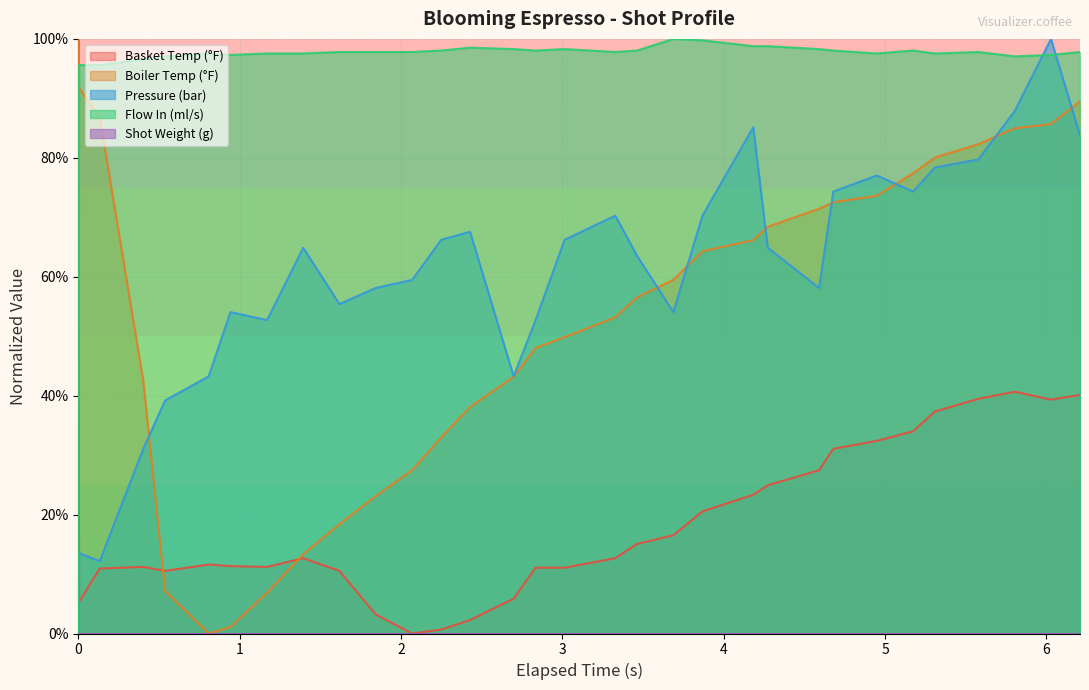

True or false: water_temperature_in and water_temperature_basket cross at least once.

True